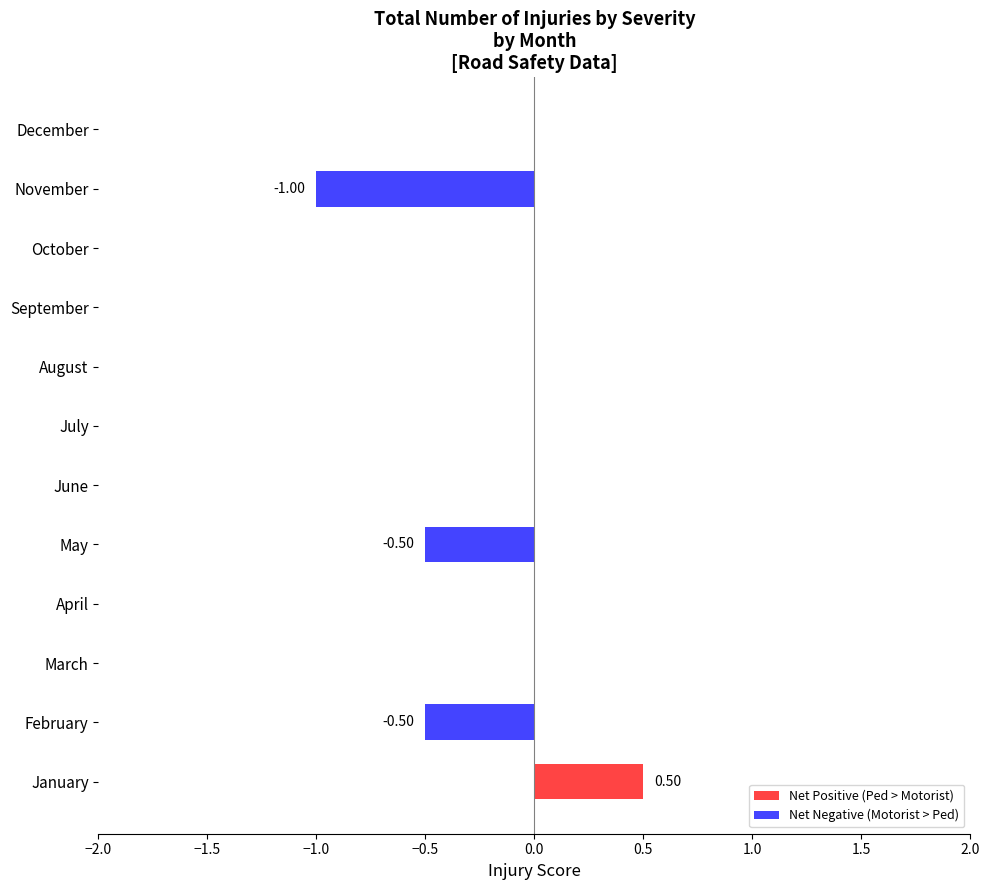

What is the sum of all values?

-1.5